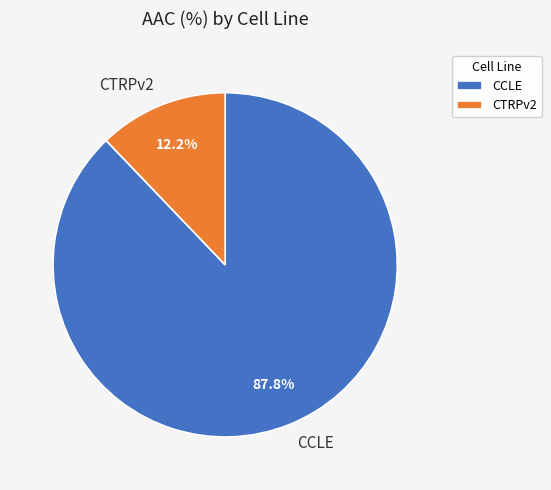

To the nearest percent, what is the difference between the CCLE and CTRPv2 slice percentages?

76%